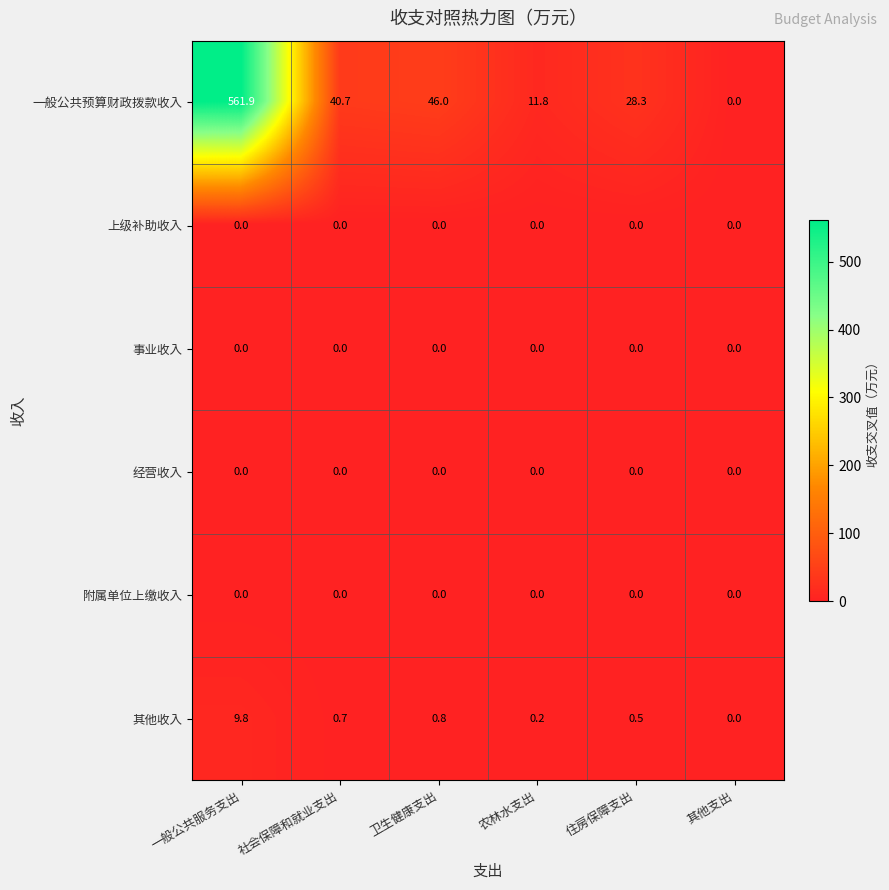

The value of 其他收入 at 社会保障和就业支出 is 0.7. True or false?

True